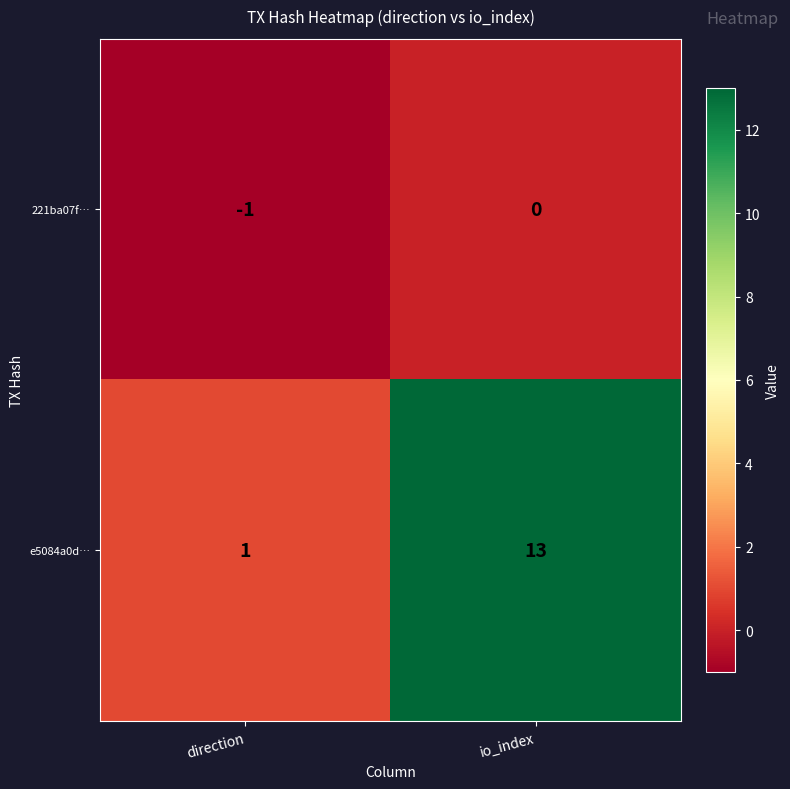

Which series has the largest total across all categories?

e5084a0d…